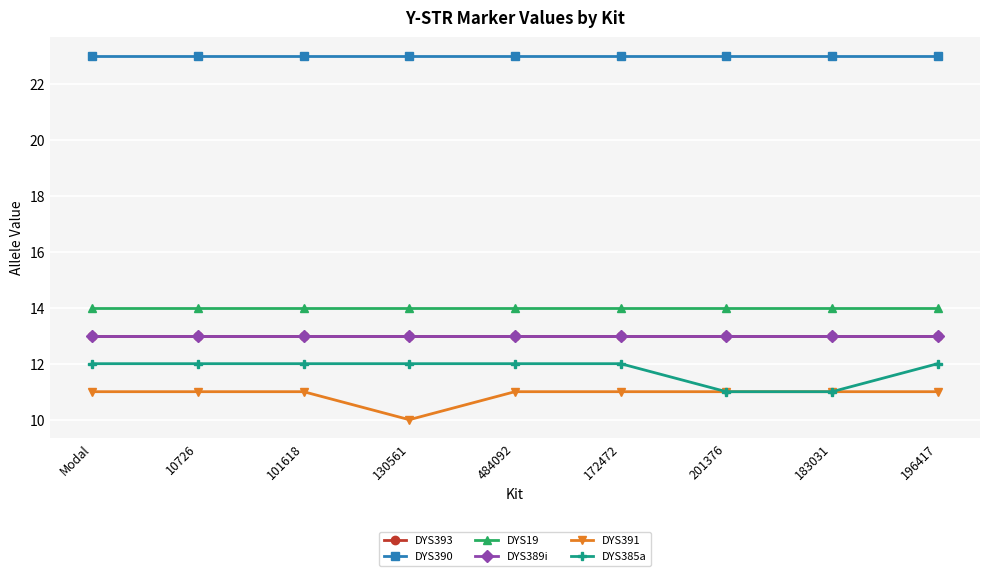

True or false: DYS19 has more than 1 interior local peaks.

False